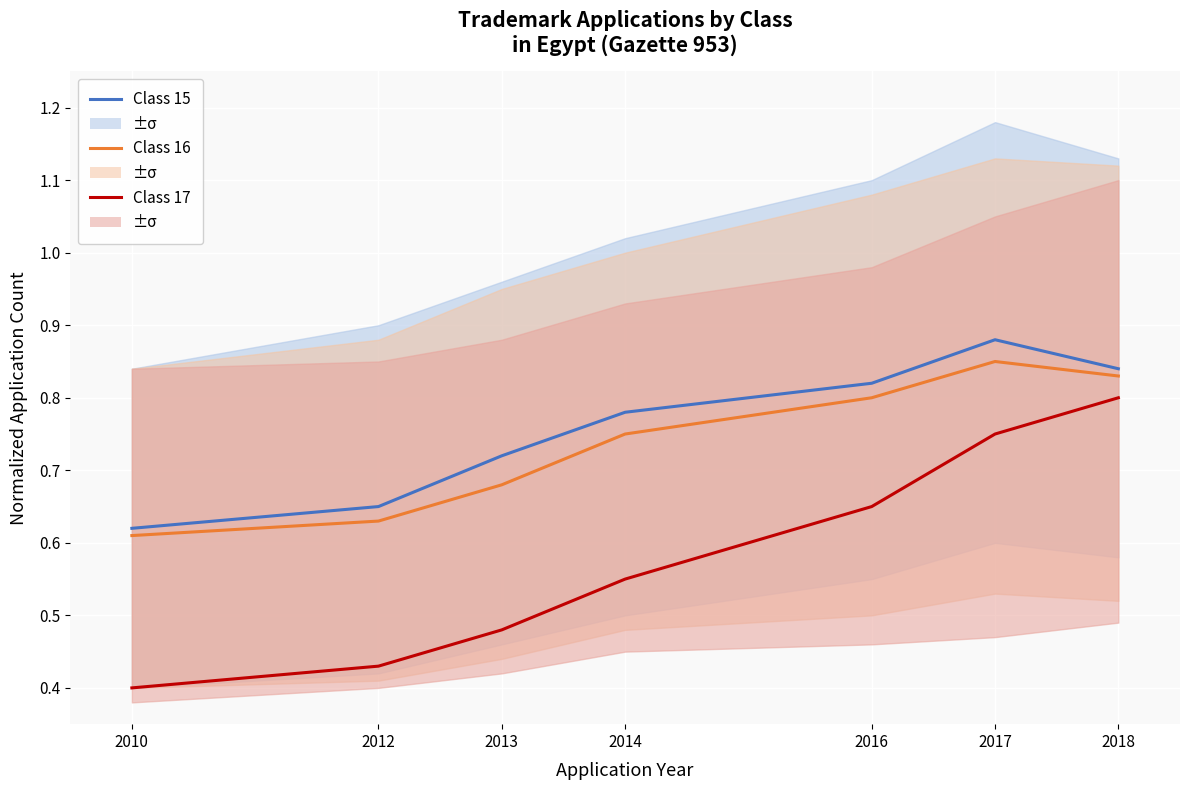

Which series changed the most between 2017 and 2018?

Class 17